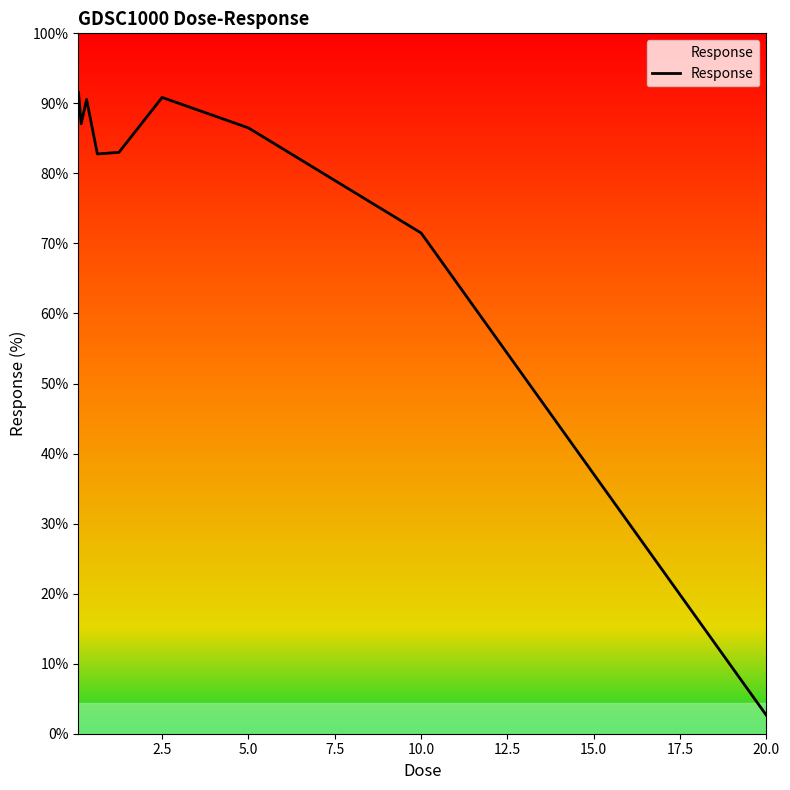

At which category does the chart reach its minimum across all series?

20.0